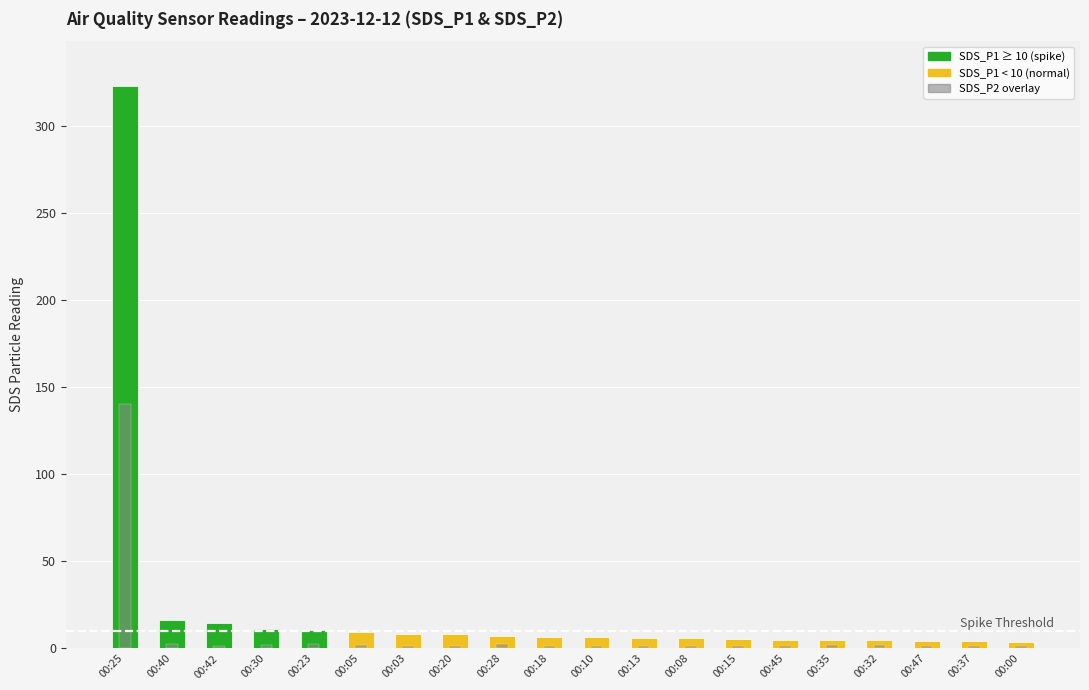

What is the approximate value of SDS_P1 at 00:00?

3.9